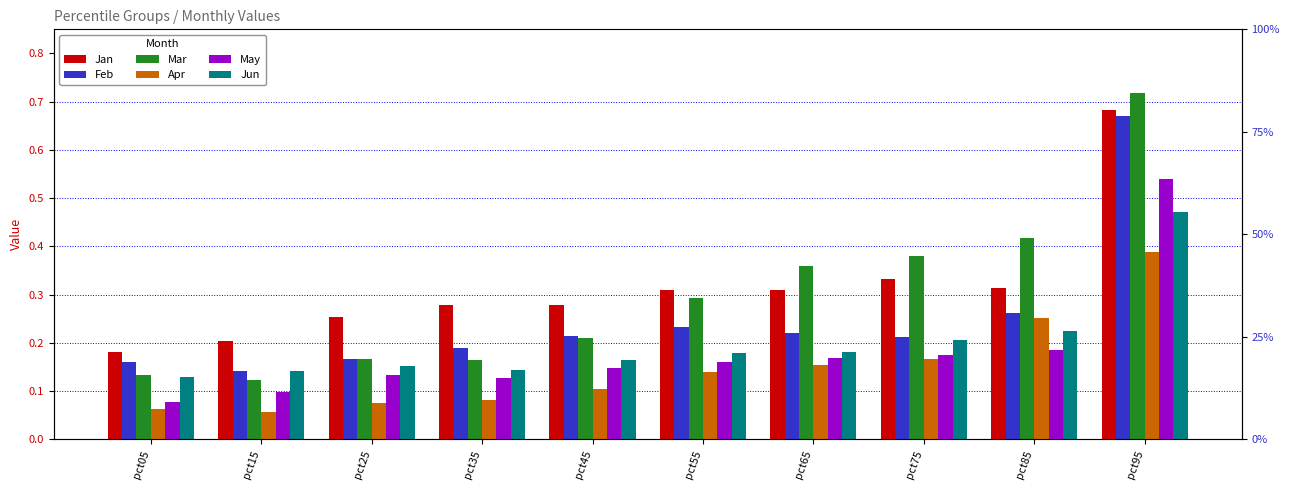

Read the May value at pct75.

0.2